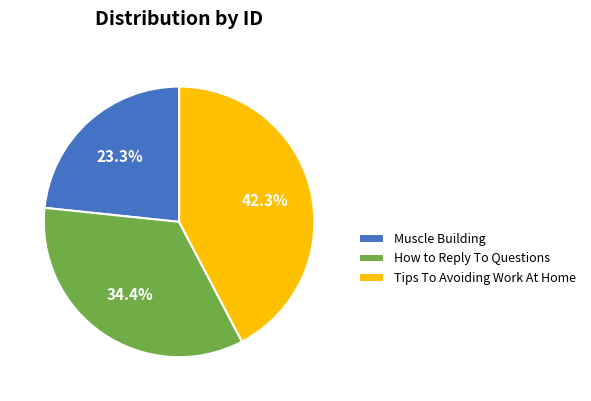

Does Tips To Avoiding Work At Home represent more than half of the total?

No